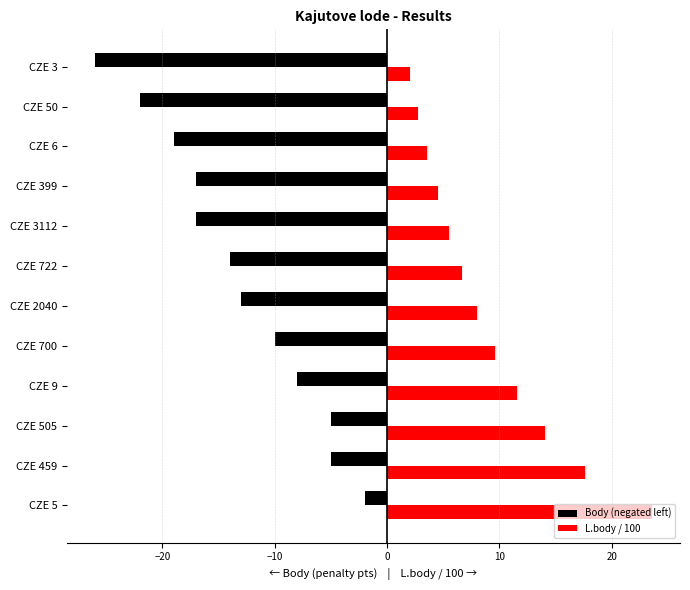

Between CZE 505 and CZE 2040, which series saw the biggest shift?

Body (negated left)